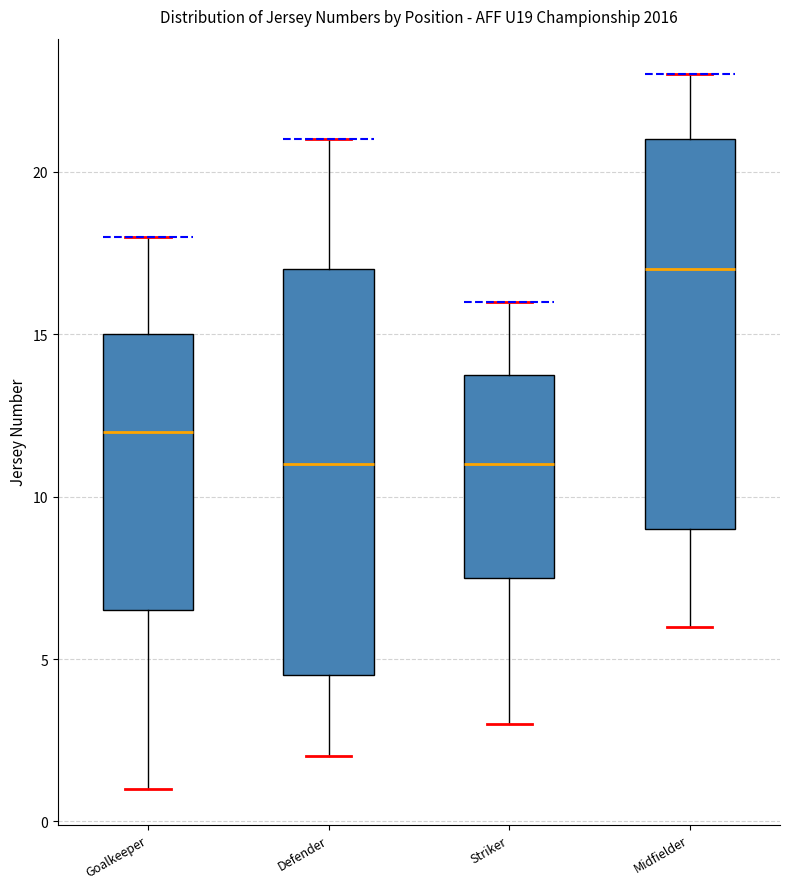

Reading left to right, transcribe this box plot: for each box, give where its median line is, the range the box spans, and where its two whiskers end, as read against the y-axis. The values are not printed on the chart, so give them approximately, as read against the axis.

Goalkeeper: median 12.0, box 6.5 to 15.0, whiskers 1.0 to 18.0
Defender: median 11.0, box 4.5 to 17.0, whiskers 2.0 to 21.0
Striker: median 11.0, box 7.5 to 14.0, whiskers 3.0 to 16.0
Midfielder: median 17.0, box 9.0 to 21.0, whiskers 6.0 to 23.0